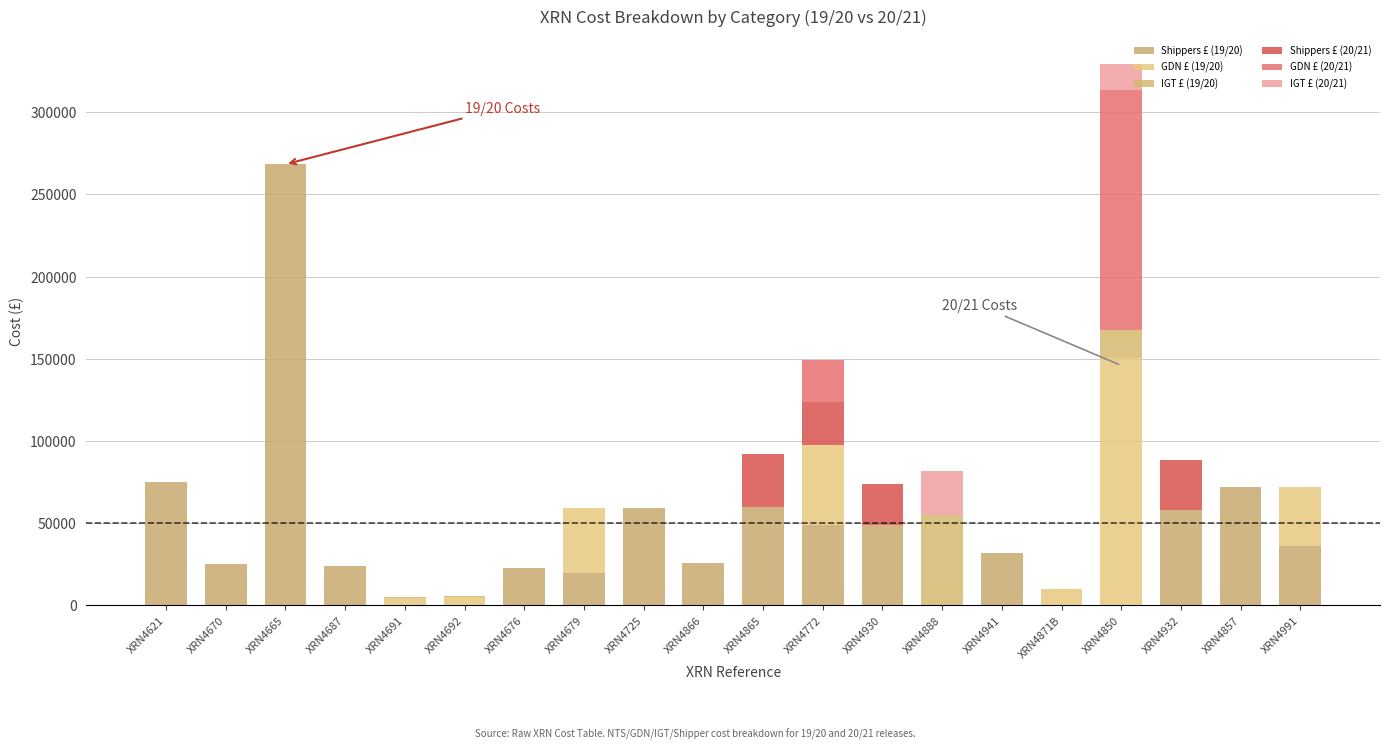

Where is IGT £ (19/20) nearest to the value 27451?

XRN4850